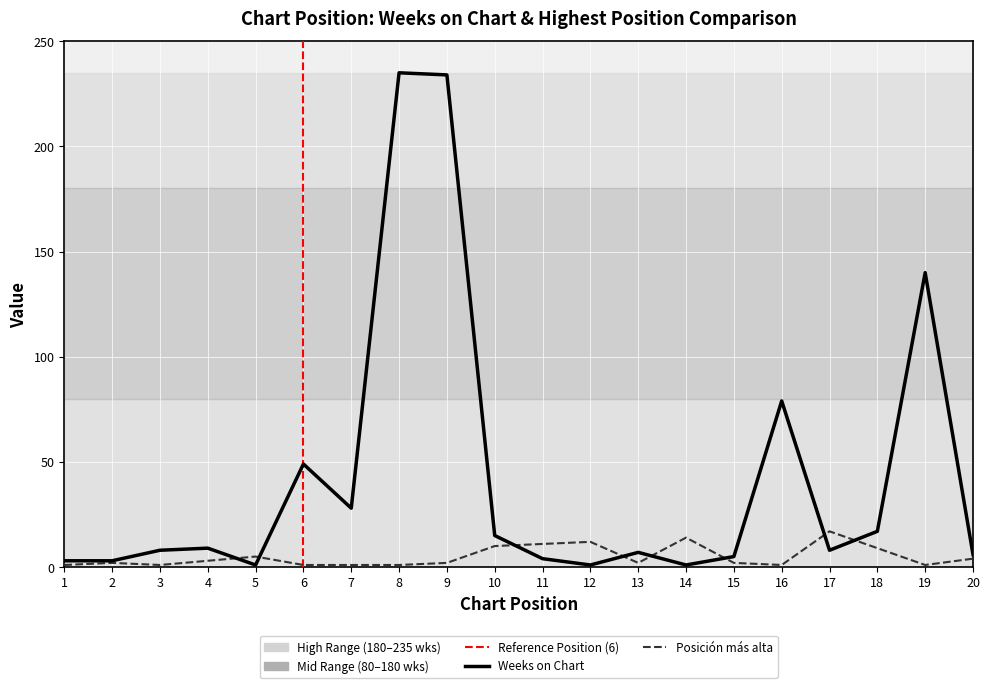

What is the smallest value displayed?

1